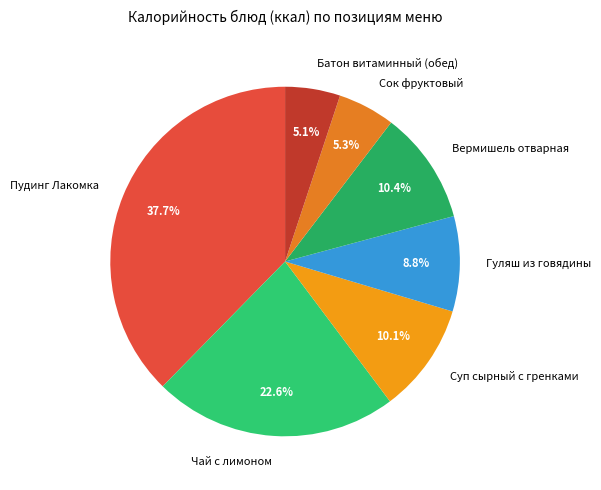

Does Гуляш из говядины represent more than half of the total?

No